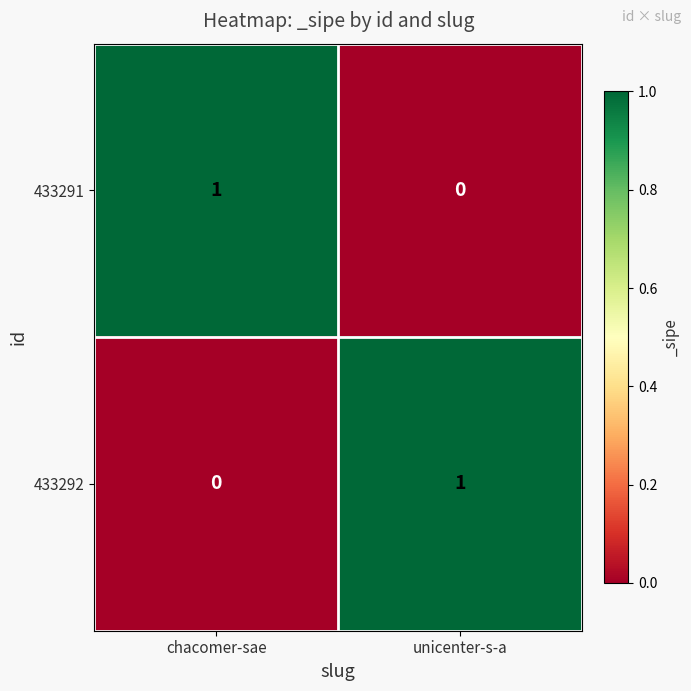

At unicenter-s-a, list the series in order from largest to smallest.

433292, 433291